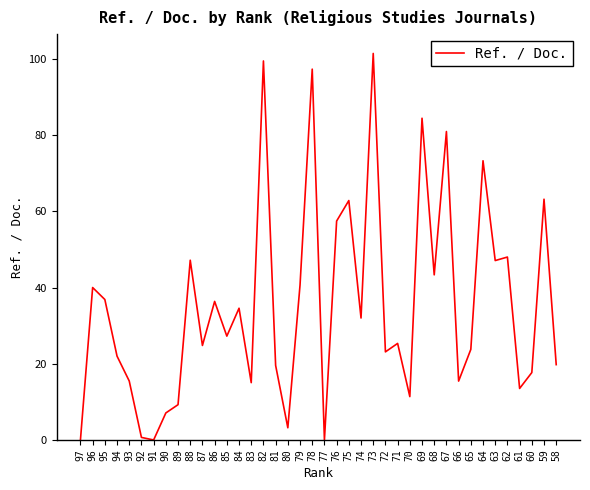

Which has a higher value, 66 or 69?

69